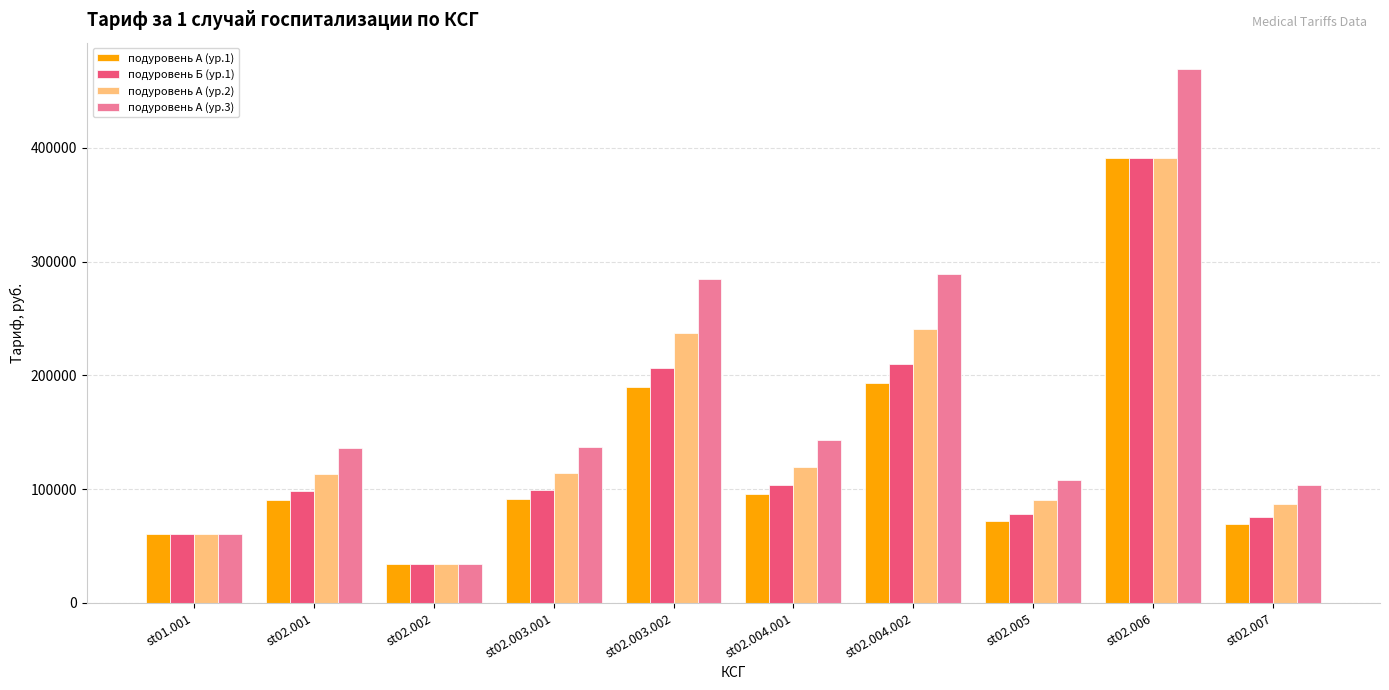

Which series changed the most between st02.003.001 and st02.007?

подуровень А (ур.3)